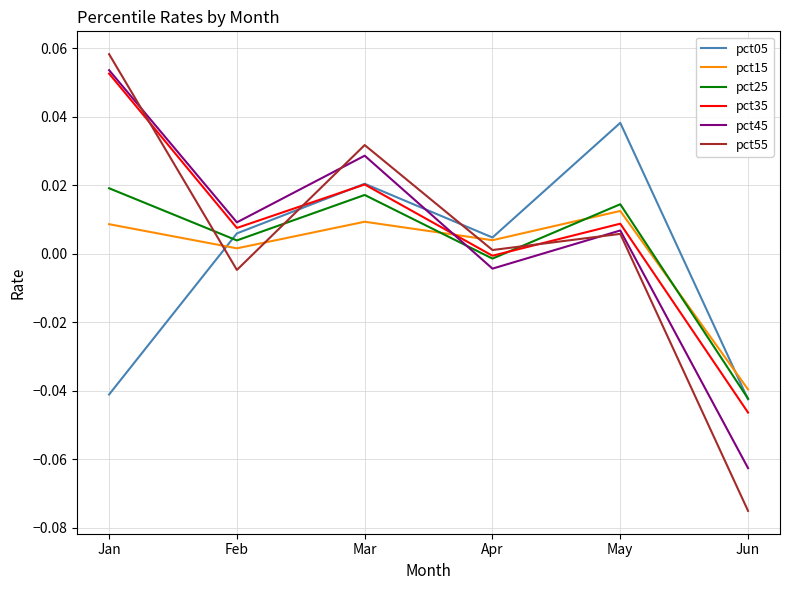

List the labels in order of pct35 value, smallest first.

Jun, Apr, Feb, May, Mar, Jan